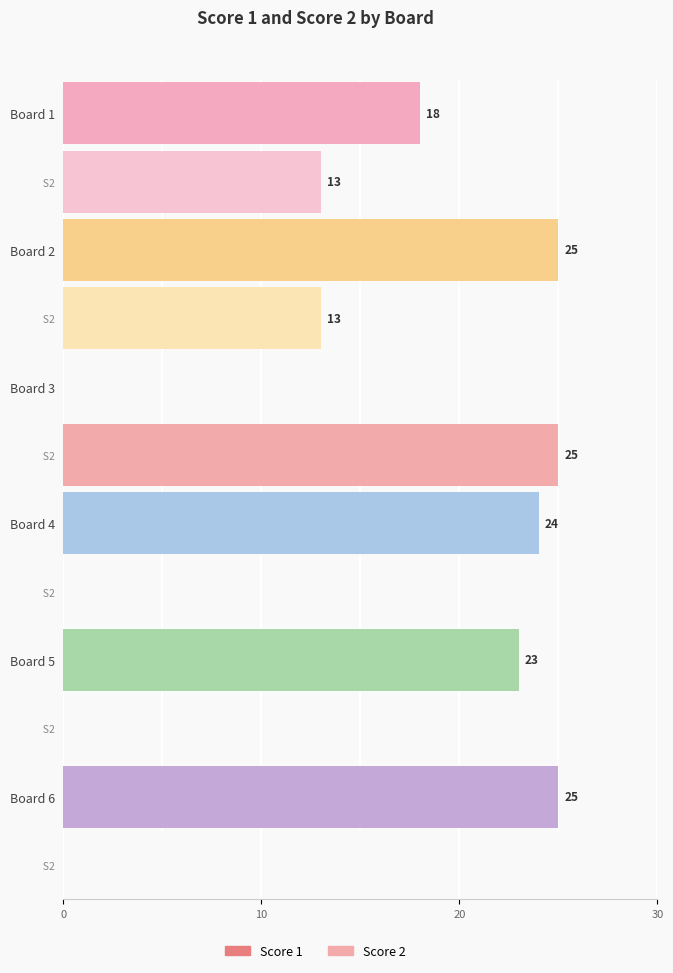

At which category is the sum across all series the highest?

Board 2